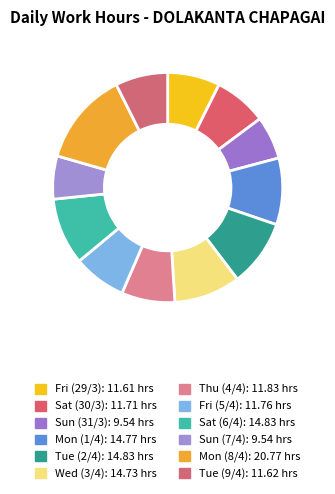

To the nearest percent, what is the difference between the largest and smallest slice percentages?

7%